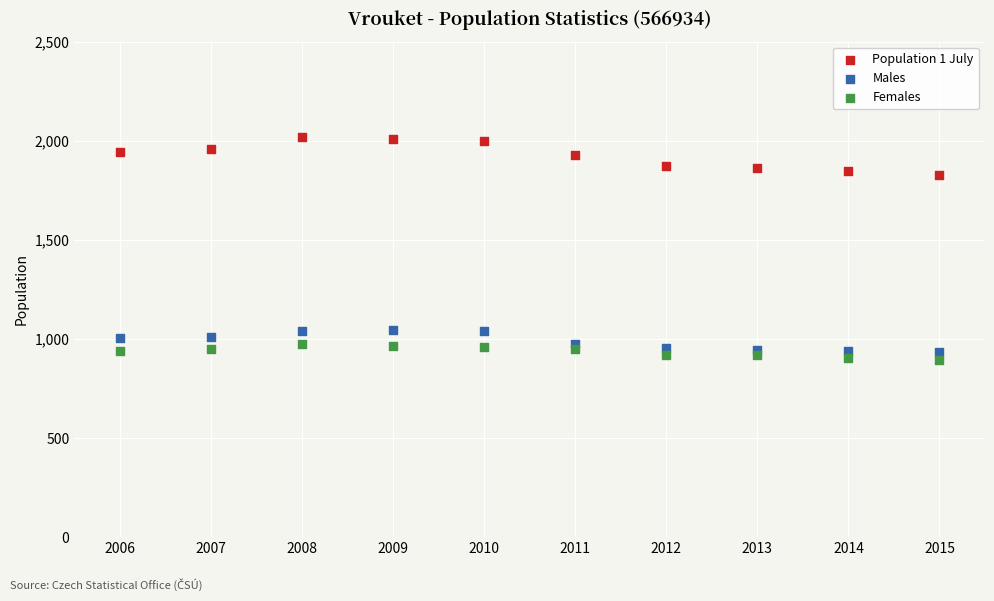

Which series contains the highest Y value?

Population 1 July